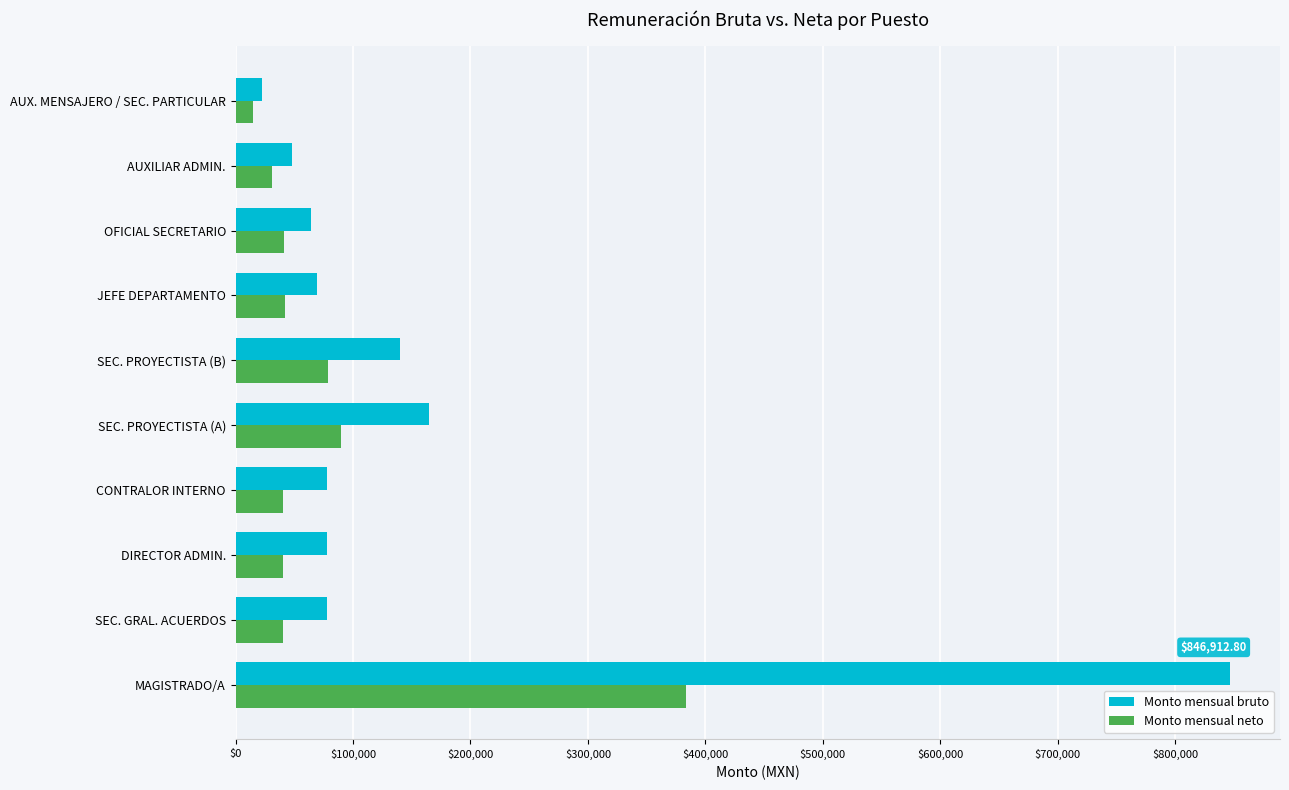

List the series in order of their peak value, highest first.

Monto mensual bruto, Monto mensual neto